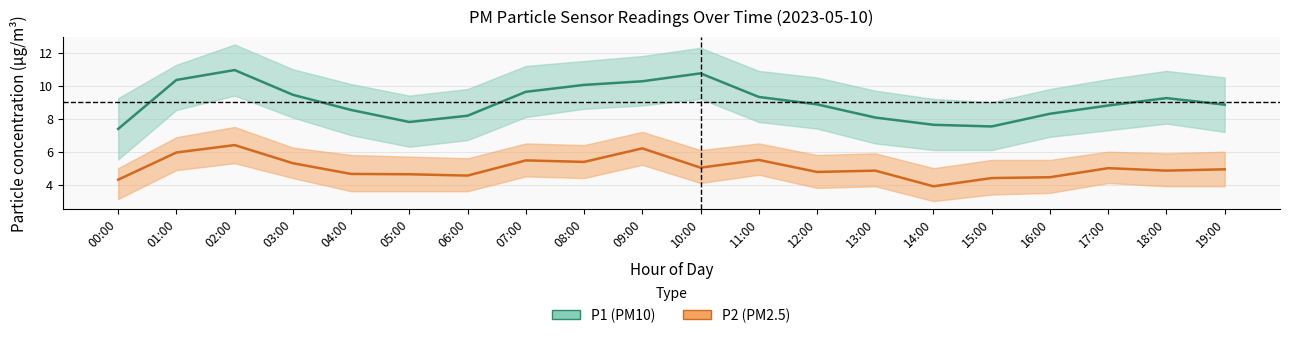

Which has a higher value, 06:00 or 04:00?

04:00